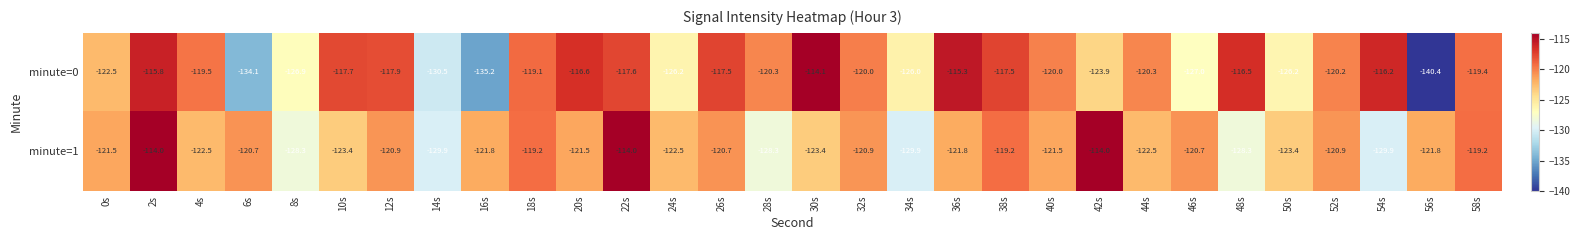

What is the difference between the maximum and second lowest values in the minute=1 series?

15.9